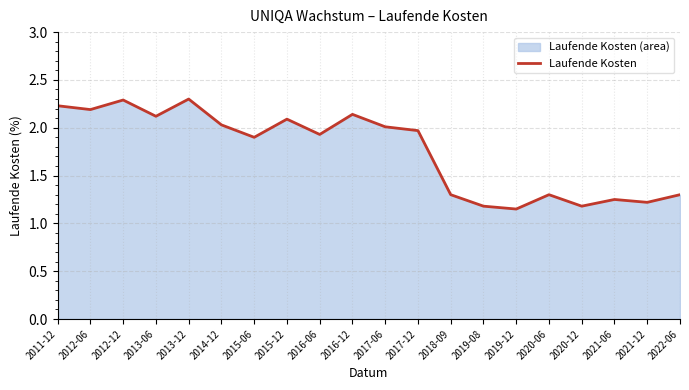

Reading left to right, list all the values displayed in this chart.

2.2	2.2	2.3	2.1	2.3	2.0	1.9	2.1	1.9	2.1	2.0	2.0	1.3	1.2	1.1	1.3	1.2	1.2	1.2	1.3